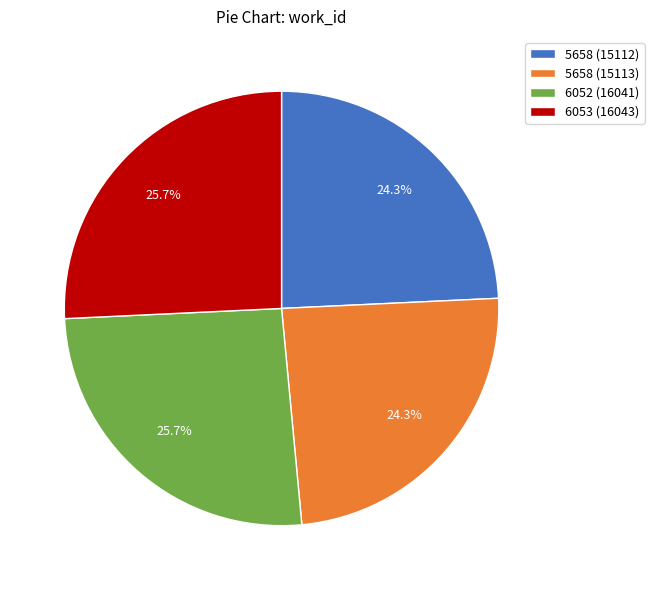

True or false: 6052 (16041) accounts for 16% of the total.

False